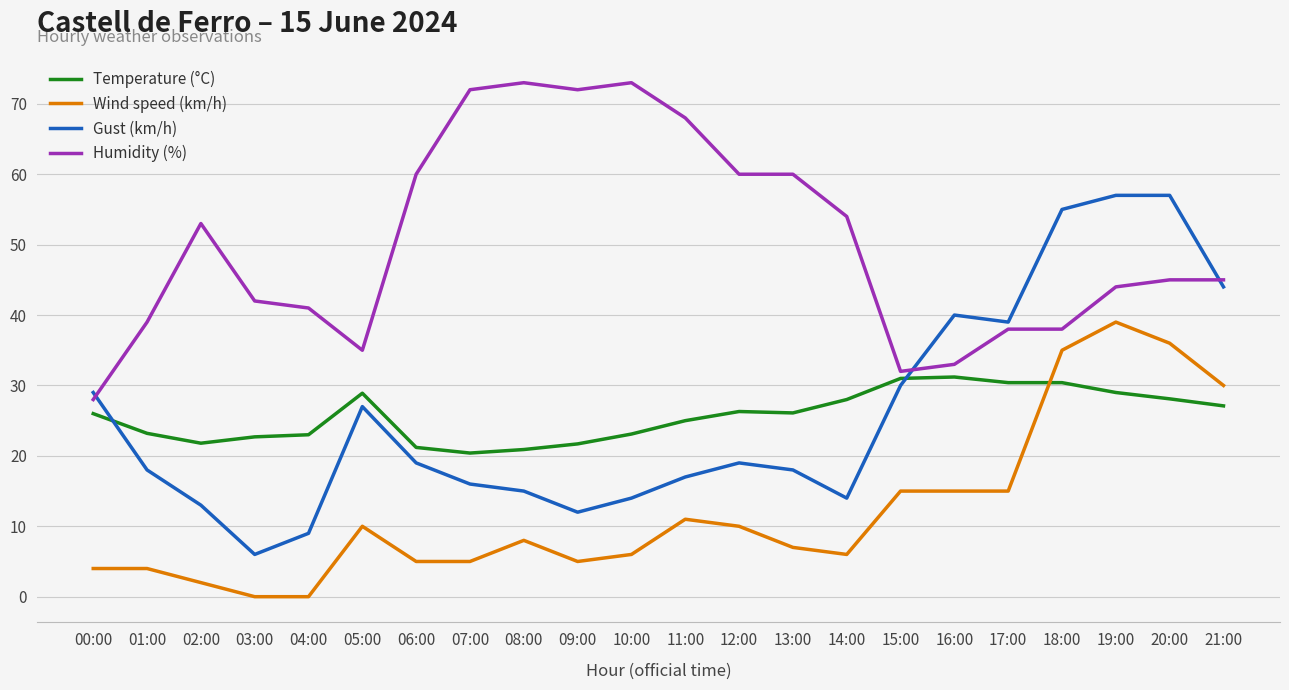

True or false: Temperature (°C) and Humidity (%) intersect in this chart.

False